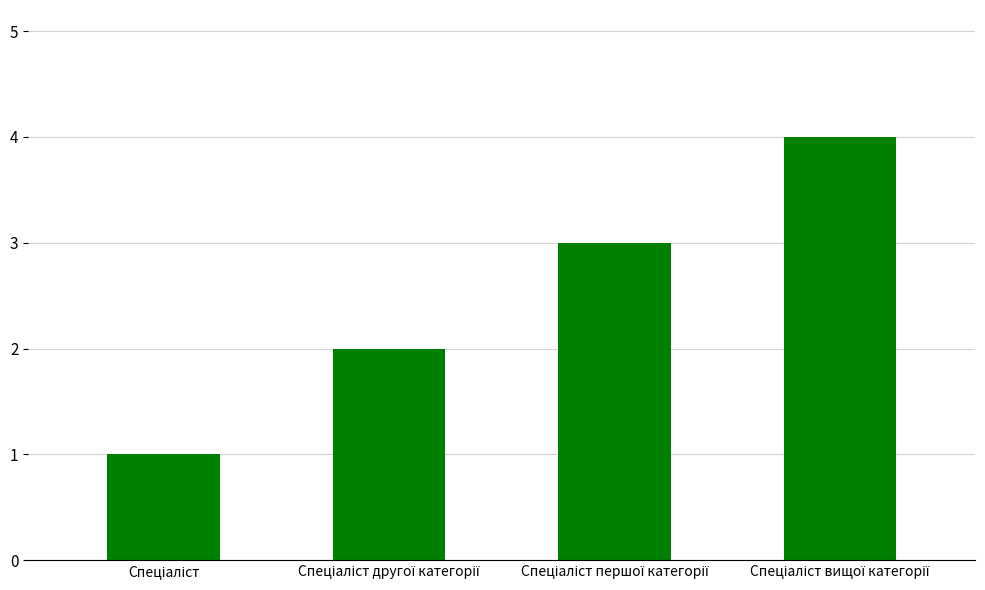

Reading left to right, extract all data points from this chart.

1	2	3	4